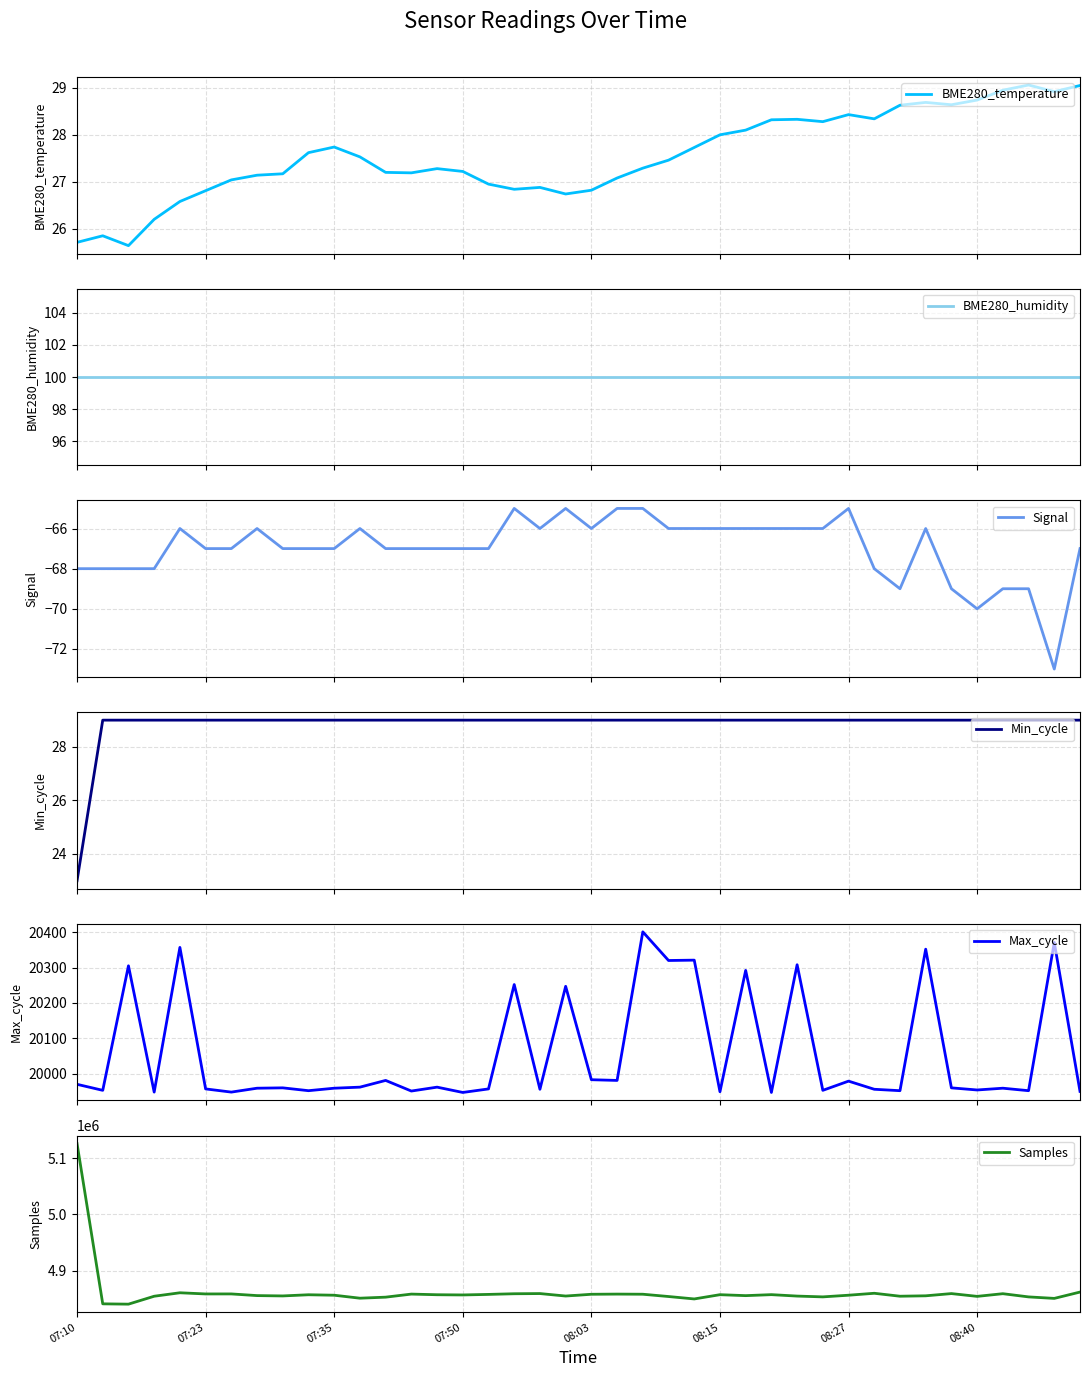

The value of Min_cycle at 8 is 43.7. True or false?

False